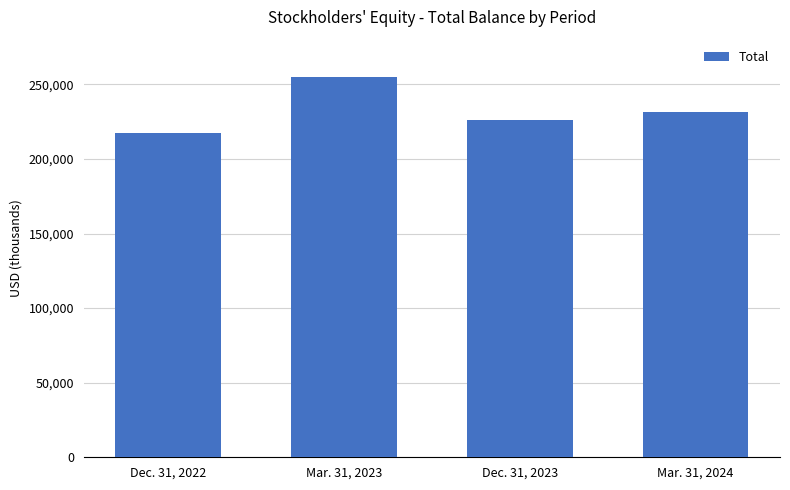

Are the bars grouped side by side (vs. stacked)?

No